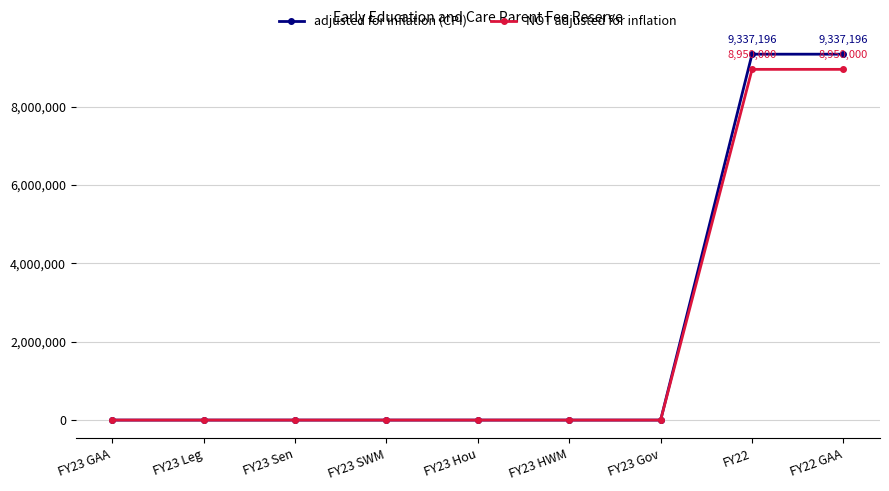

What is the sum of the NOT adjusted for inflation values at FY22 and FY23 GAA?

8950000